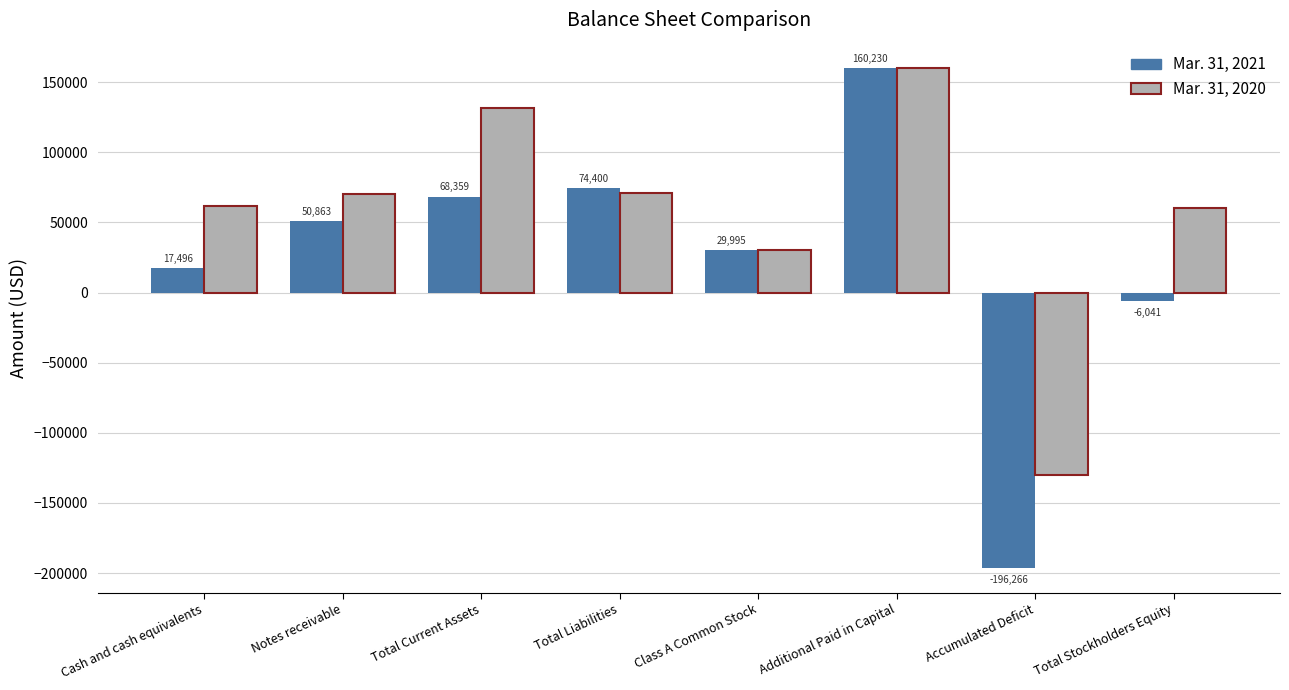

What is the sum of all Mar. 31, 2021 values?

199036